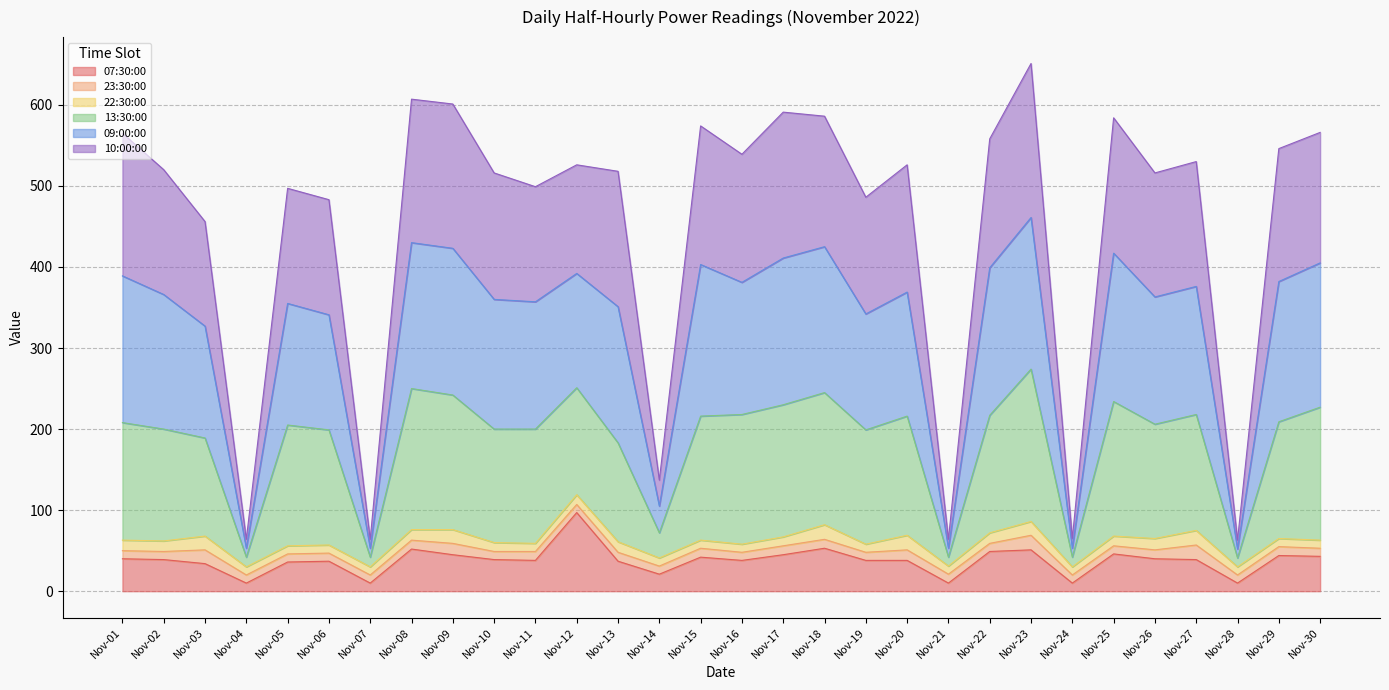

How many interior local peaks does the 13:30:00 series have?

9